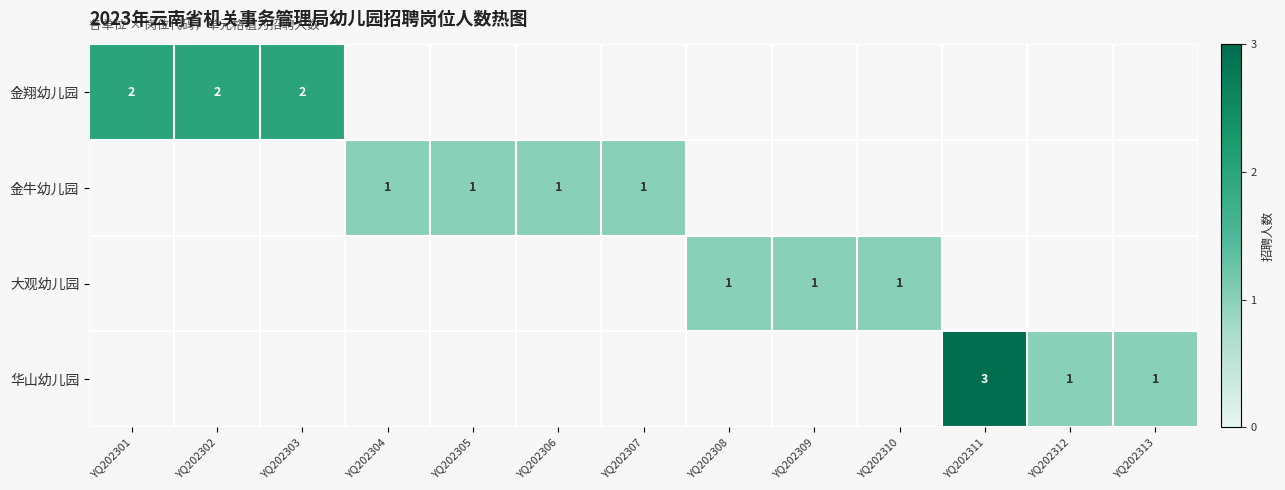

Is it true that 华山幼儿园 equals 1 at YQ202312?

True